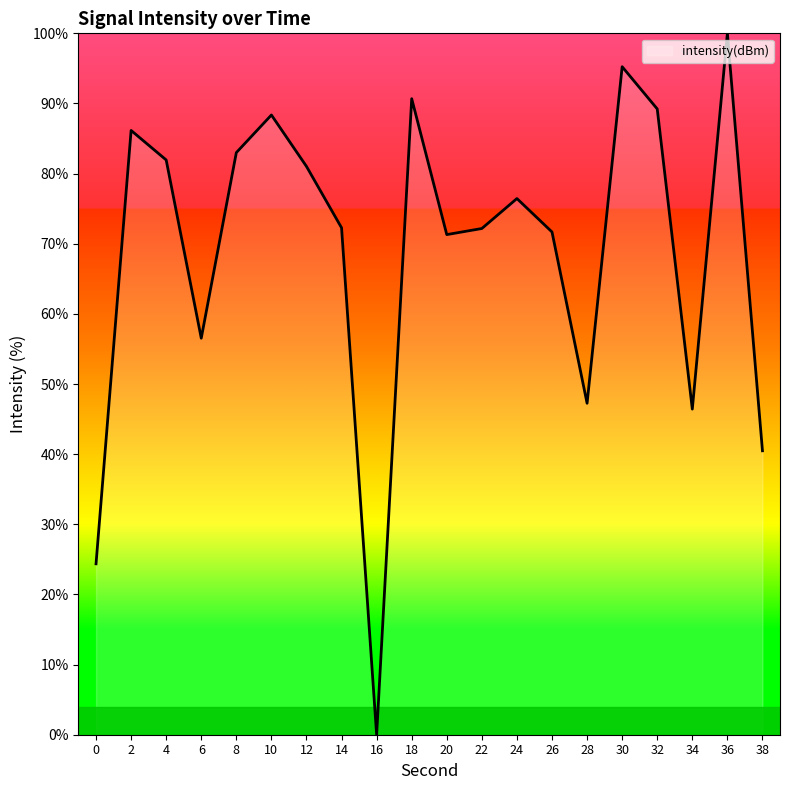

Does the chart display data point markers on the line(s)?

No